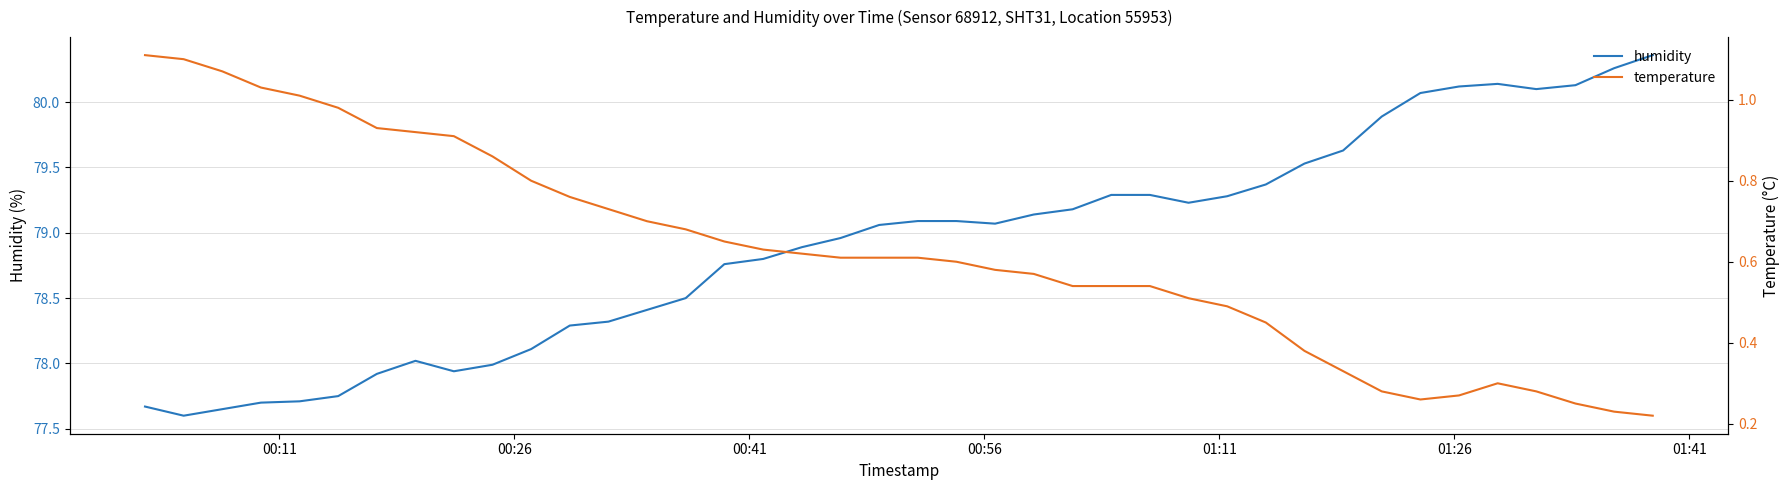

List the series in order of their overall mean, highest first.

humidity, temperature